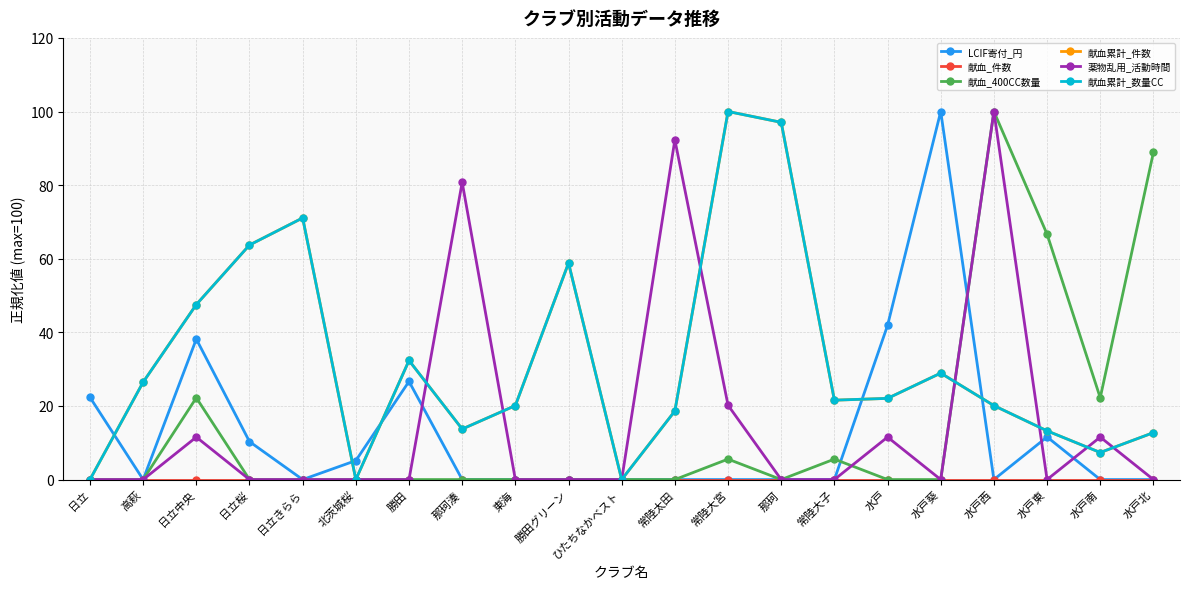

Reading left to right, transcribe all the data shown in this chart.

LCIF寄付_円: 日立=22.3	高萩=0.0	日立中央=38.2	日立桜=10.3	日立きらら=0.0	北茨城桜=5.2	勝田=26.7	那珂湊=0.0	東海=0.0	勝田グリーン=0.0	ひたちなかベスト=0.0	常陸太田=0.0	常陸大宮=0.0	那珂=0.0	常陸大子=0.0	水戸=41.9	水戸葵=100.0	水戸西=0.0	水戸東=11.6	水戸南=0.0	水戸北=0.0
献血_件数: 日立=0.0	高萩=0.0	日立中央=0.0	日立桜=0.0	日立きらら=0.0	北茨城桜=0.0	勝田=0.0	那珂湊=0.0	東海=0.0	勝田グリーン=0.0	ひたちなかベスト=0.0	常陸太田=0.0	常陸大宮=0.0	那珂=0.0	常陸大子=0.0	水戸=0.0	水戸葵=0.0	水戸西=0.0	水戸東=0.0	水戸南=0.0	水戸北=0.0
献血_400CC数量: 日立=0.0	高萩=0.0	日立中央=22.2	日立桜=0.0	日立きらら=0.0	北茨城桜=0.0	勝田=0.0	那珂湊=0.0	東海=0.0	勝田グリーン=0.0	ひたちなかベスト=0.0	常陸太田=0.0	常陸大宮=5.6	那珂=0.0	常陸大子=5.6	水戸=0.0	水戸葵=0.0	水戸西=100.0	水戸東=66.7	水戸南=22.2	水戸北=88.9
献血累計_件数: 日立=0.0	高萩=26.5	日立中央=47.5	日立桜=63.7	日立きらら=71.1	北茨城桜=0.0	勝田=32.4	那珂湊=13.7	東海=20.1	勝田グリーン=58.8	ひたちなかベスト=0.0	常陸太田=18.6	常陸大宮=100.0	那珂=97.1	常陸大子=21.6	水戸=22.1	水戸葵=28.9	水戸西=20.1	水戸東=13.2	水戸南=7.4	水戸北=12.7
薬物乱用_活動時間: 日立=0.0	高萩=0.0	日立中央=11.5	日立桜=0.0	日立きらら=0.0	北茨城桜=0.0	勝田=0.0	那珂湊=80.8	東海=0.0	勝田グリーン=0.0	ひたちなかベスト=0.0	常陸太田=92.3	常陸大宮=20.2	那珂=0.0	常陸大子=0.0	水戸=11.5	水戸葵=0.0	水戸西=100.0	水戸東=0.0	水戸南=11.5	水戸北=0.0
献血累計_数量CC: 日立=0.0	高萩=26.5	日立中央=47.5	日立桜=63.7	日立きらら=71.1	北茨城桜=0.0	勝田=32.4	那珂湊=13.7	東海=20.1	勝田グリーン=58.8	ひたちなかベスト=0.0	常陸太田=18.6	常陸大宮=100.0	那珂=97.1	常陸大子=21.6	水戸=22.1	水戸葵=28.9	水戸西=20.1	水戸東=13.2	水戸南=7.4	水戸北=12.7